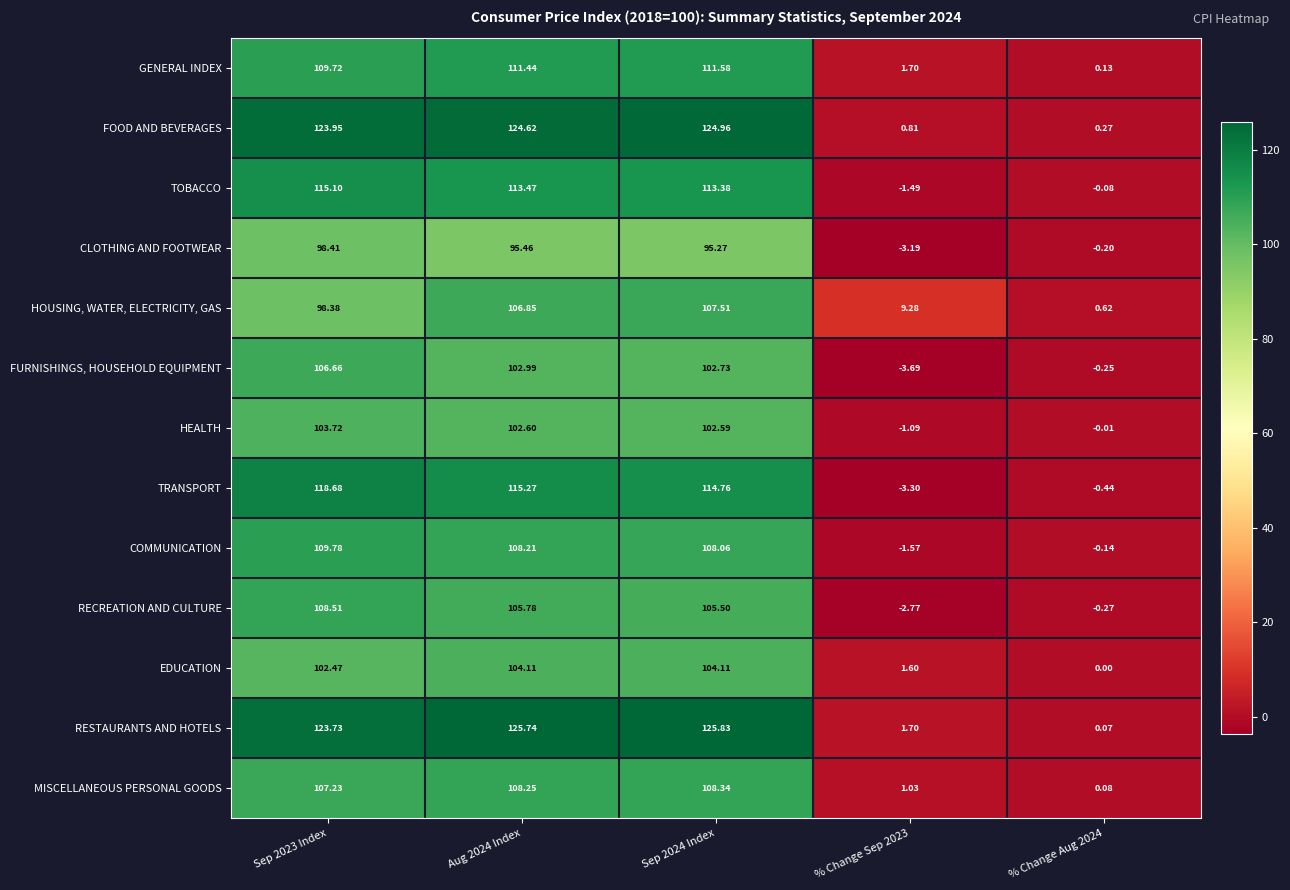

What is the total value across all series at % Change Sep 2023?

-1.0